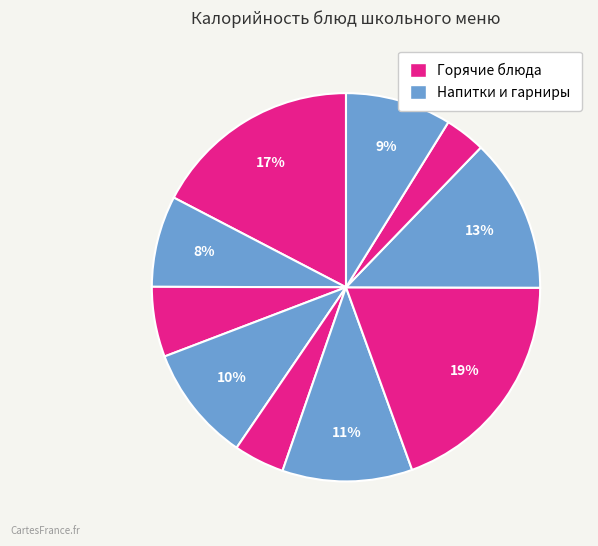

Count the number of slices in the pie.

10